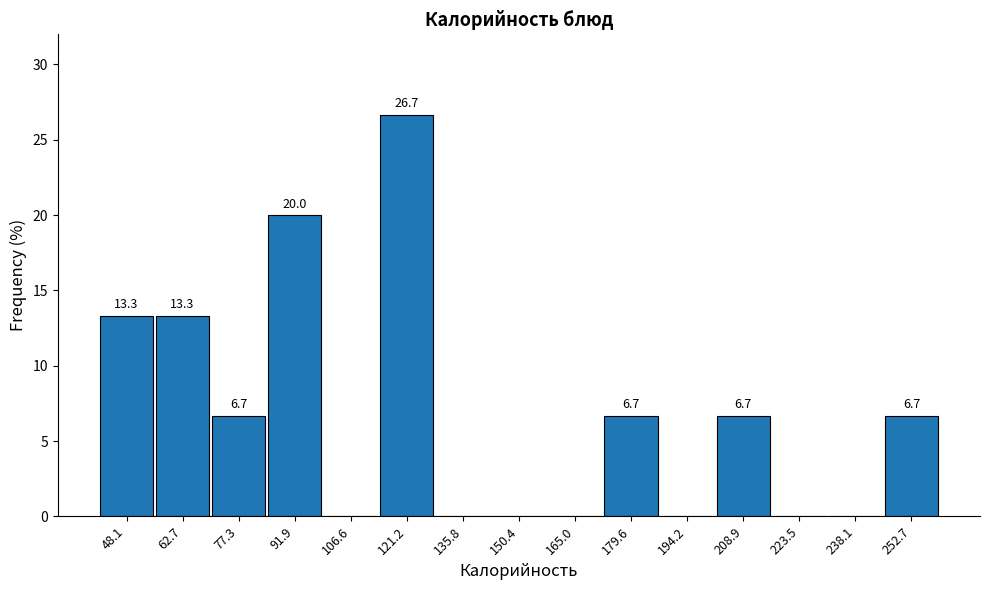

Which range on the x-axis has the tallest bar?

114 to 128